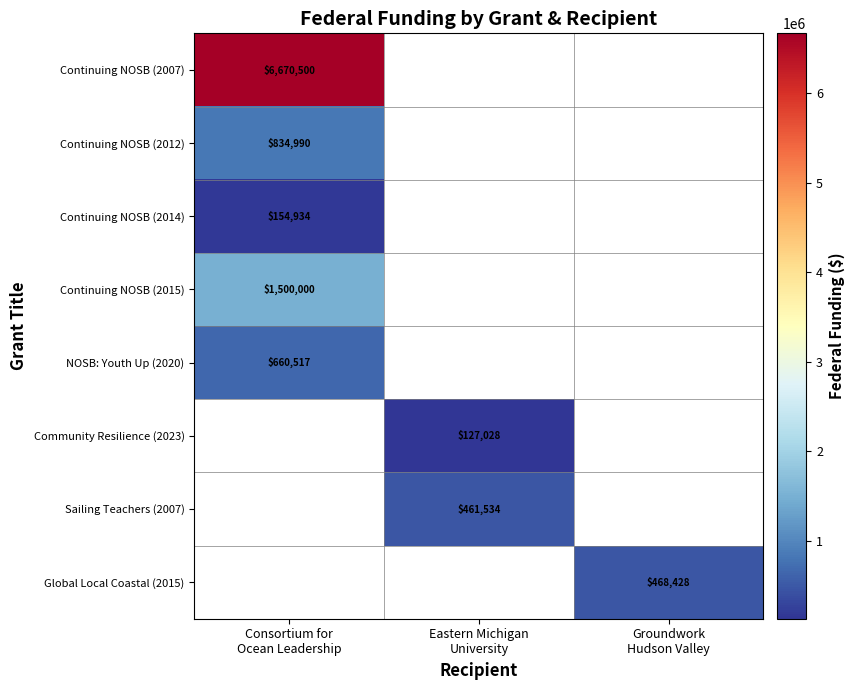

At how many categories does at least one series exceed 4691049?

1